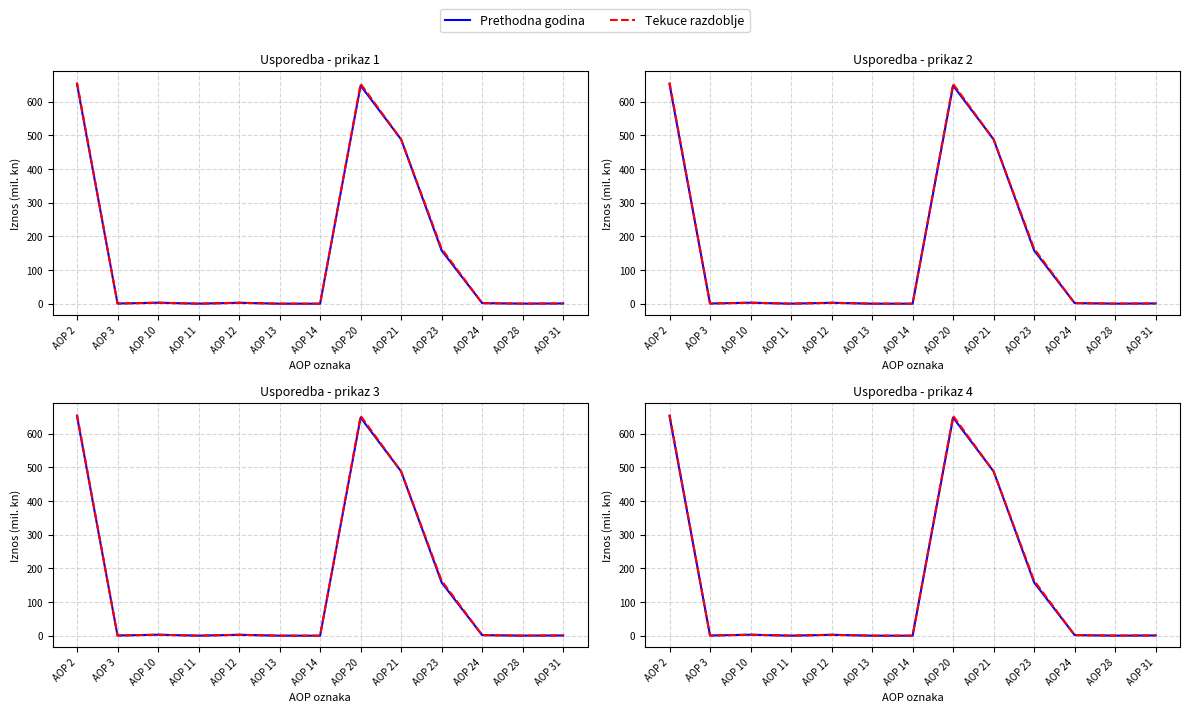

What is the value of the Prethodna godina point at the 8th from the left?

647.4